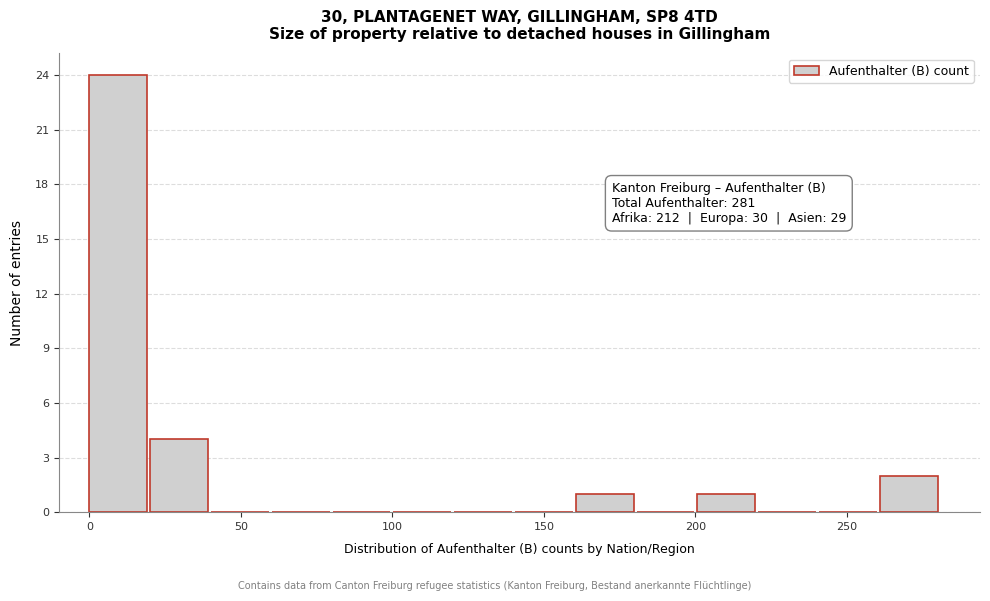

Which range on the x-axis has the tallest bar?

0 to 20